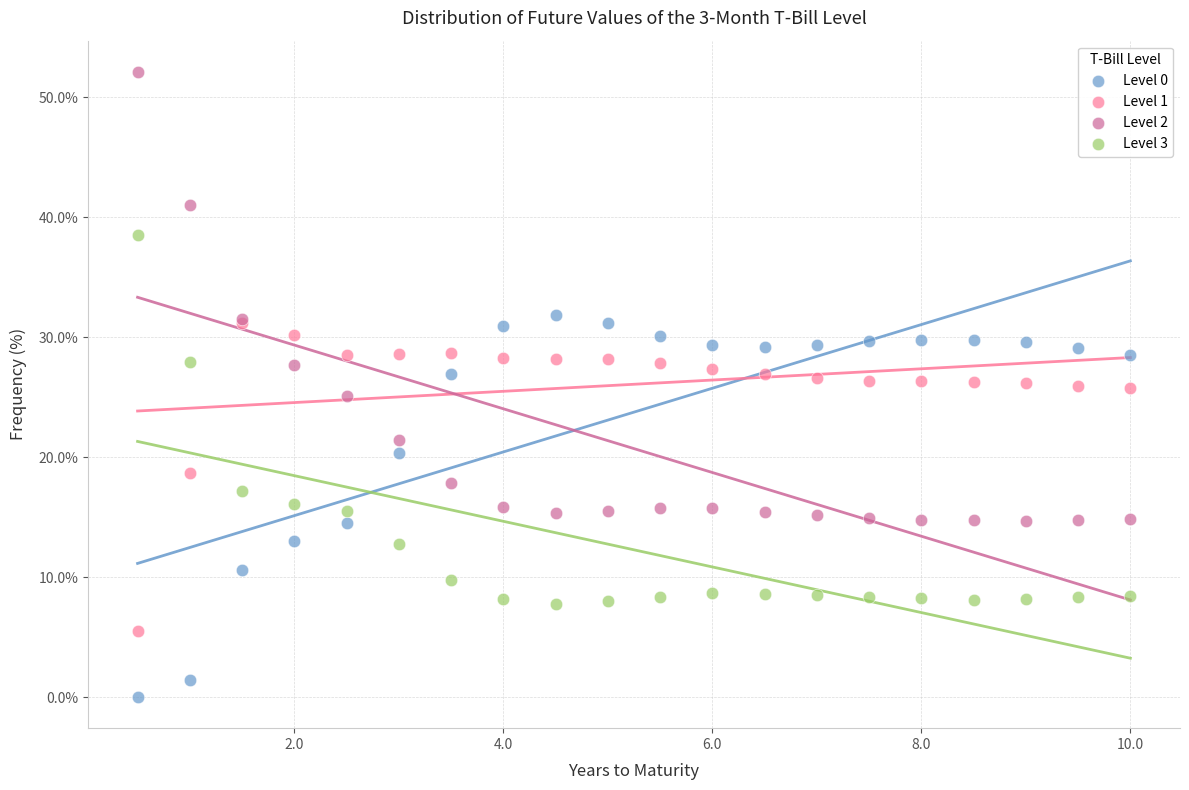

Which series reaches the maximum Y coordinate?

Level 2